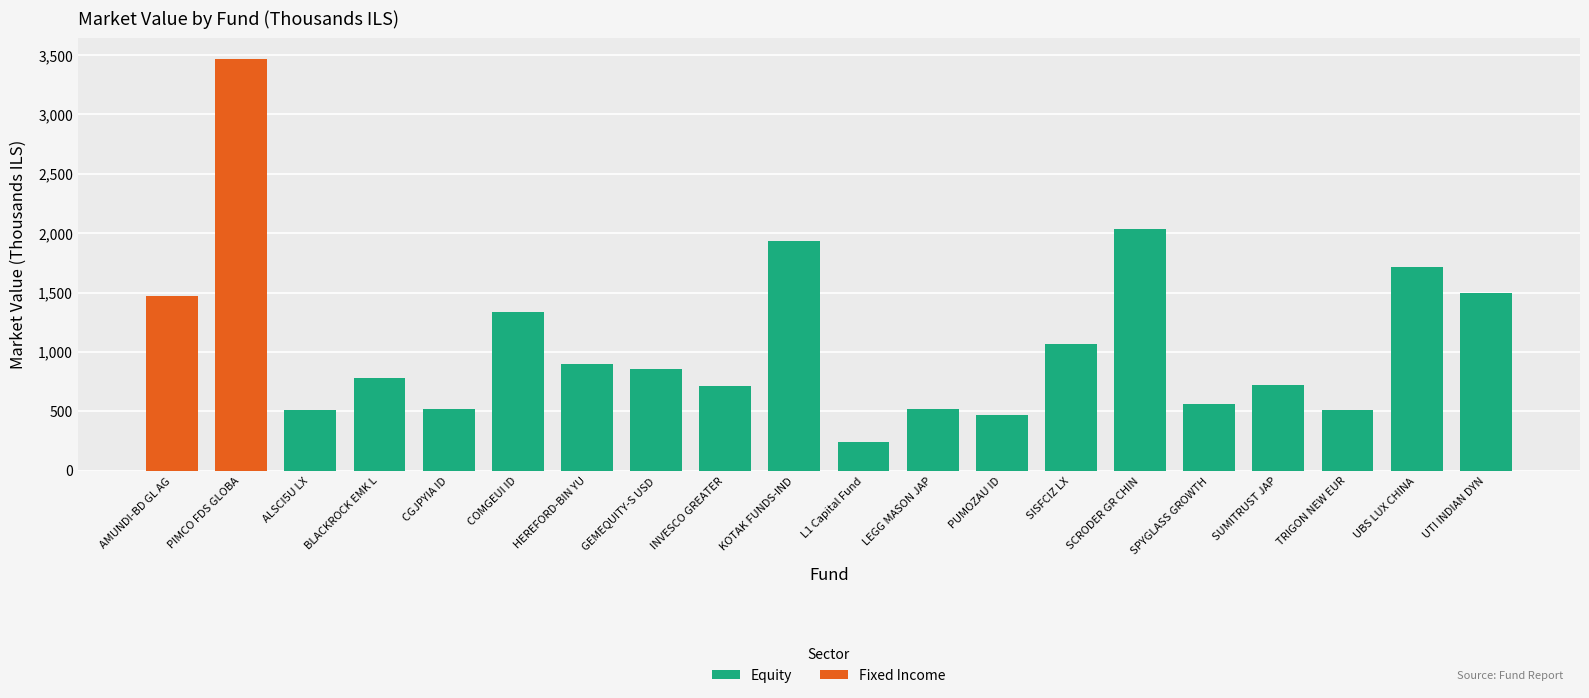

What is the lowest value of the Equity series?

242.9